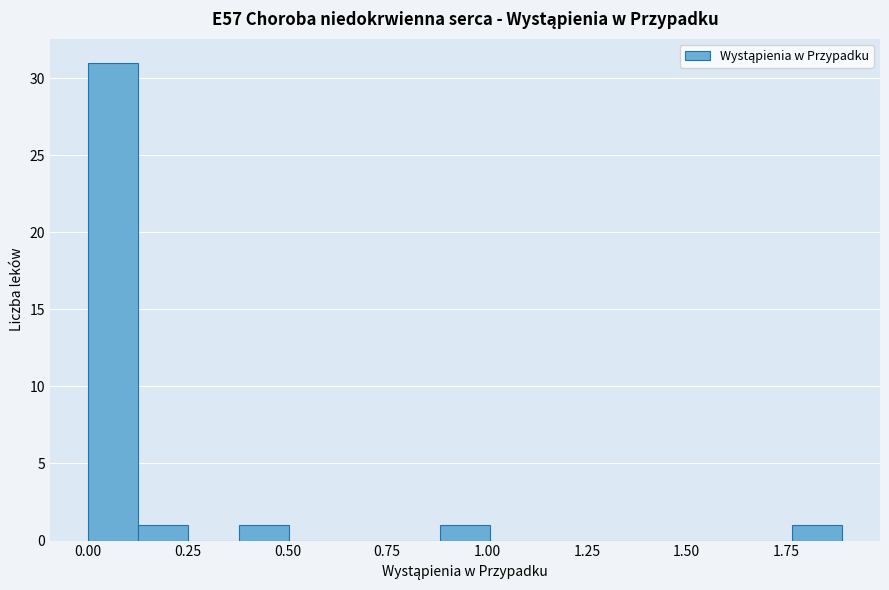

Around what value on the x-axis is the tallest bar? Give the approximate position of its centre, as read against the axis.

0.05